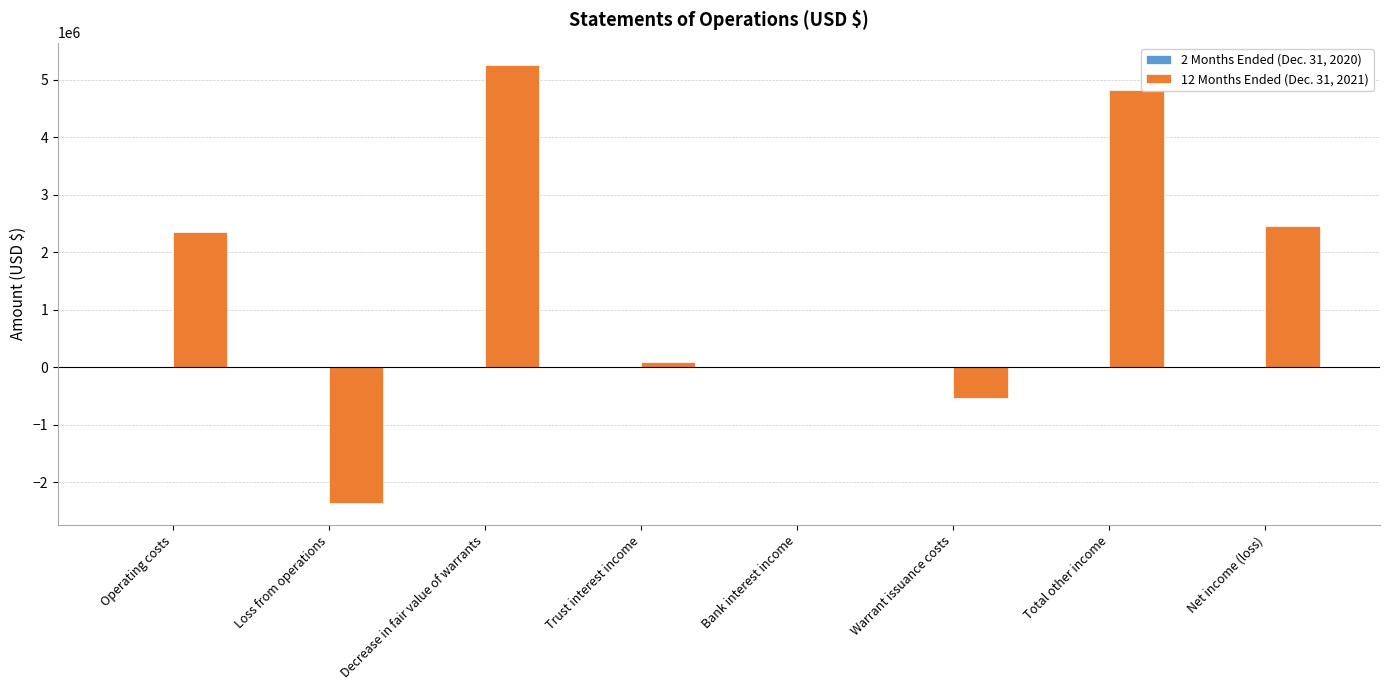

At which category is the sum across all series the highest?

Decrease in fair value of warrants